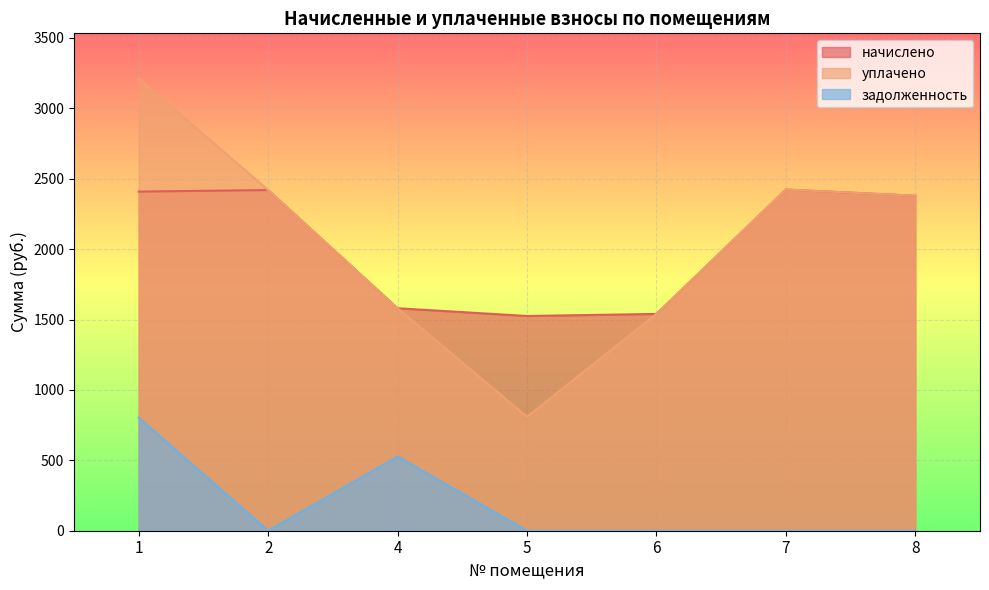

At which label is уплачено closest to 2010?

8